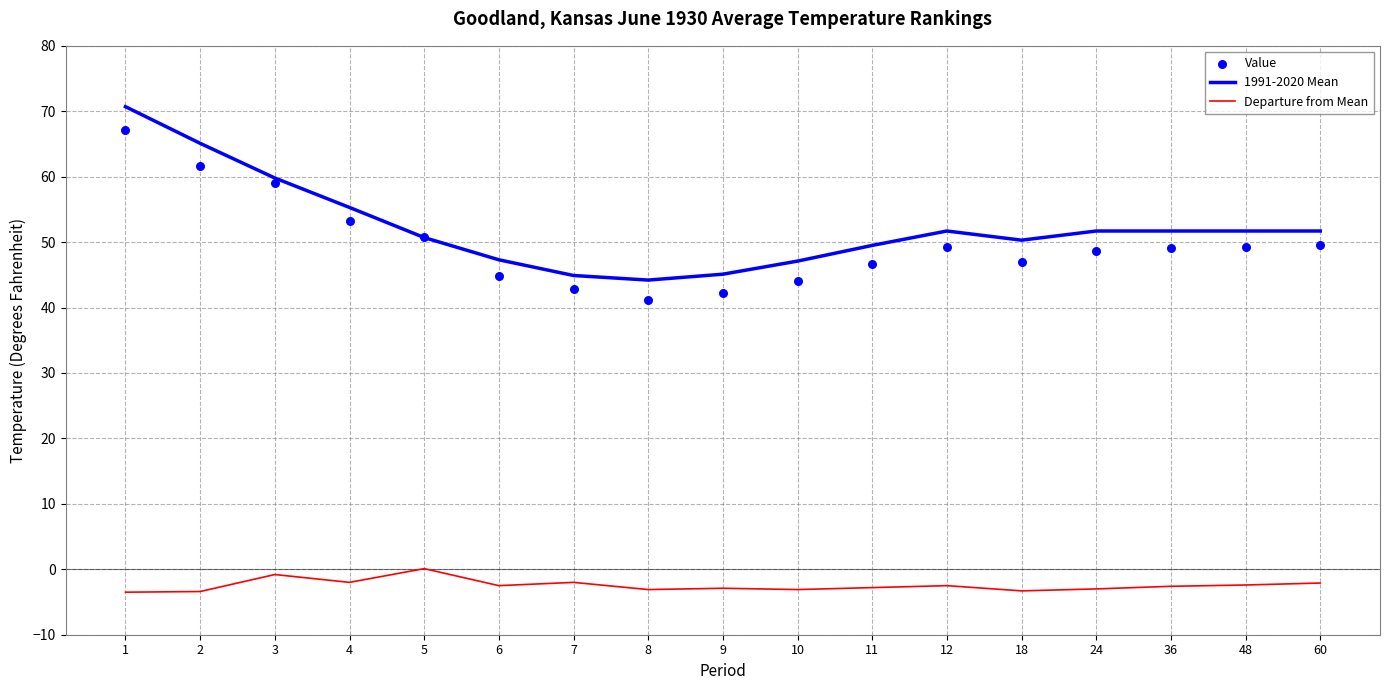

What is the total value across all series at 11?

93.4